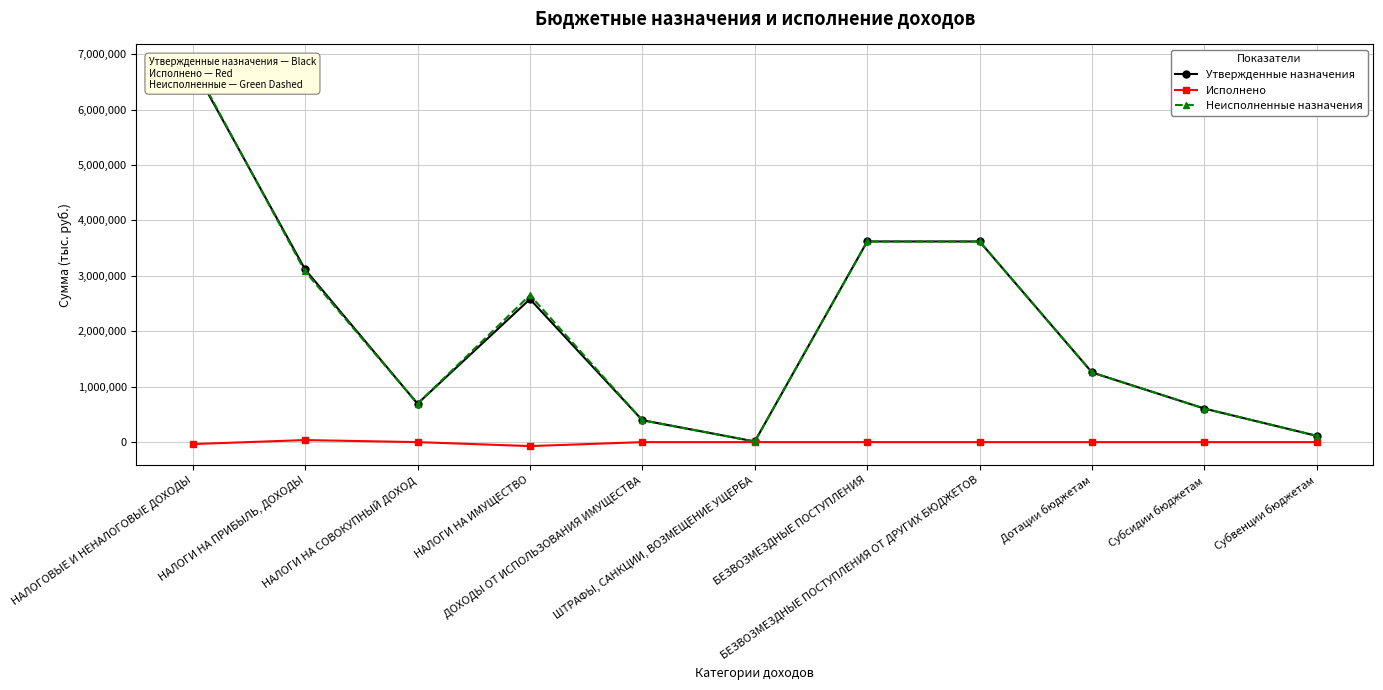

Where does the Исполнено series first go above 0?

НАЛОГИ НА ПРИБЫЛЬ, ДОХОДЫ